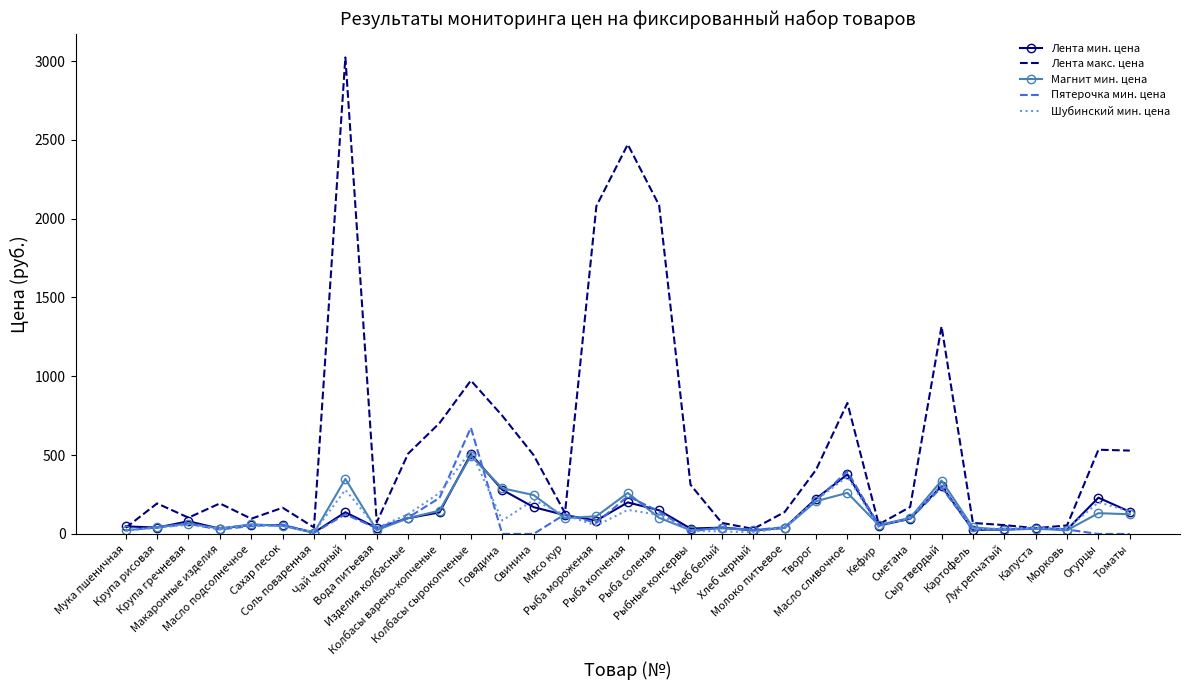

What is the difference between the maximum and minimum values in the Лента макс. цена series?

2991.1